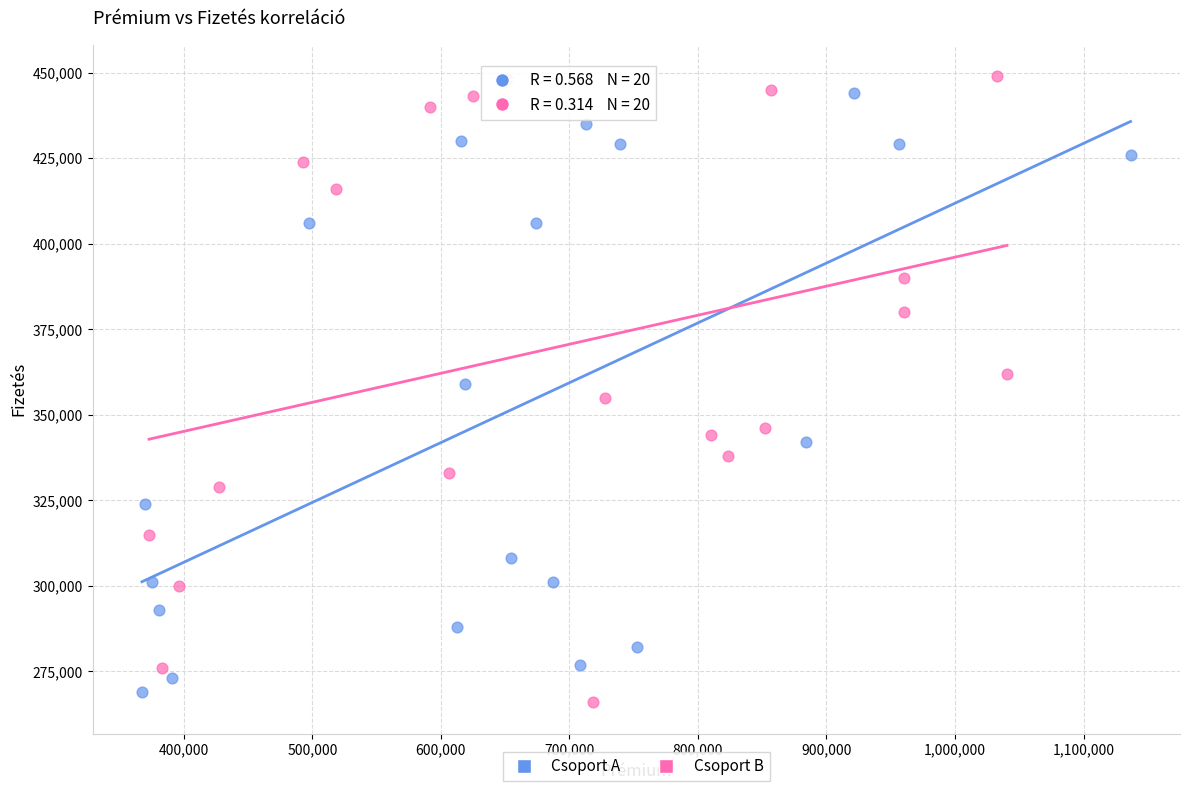

What are all the series names shown in the legend?

Csoport A, Csoport B